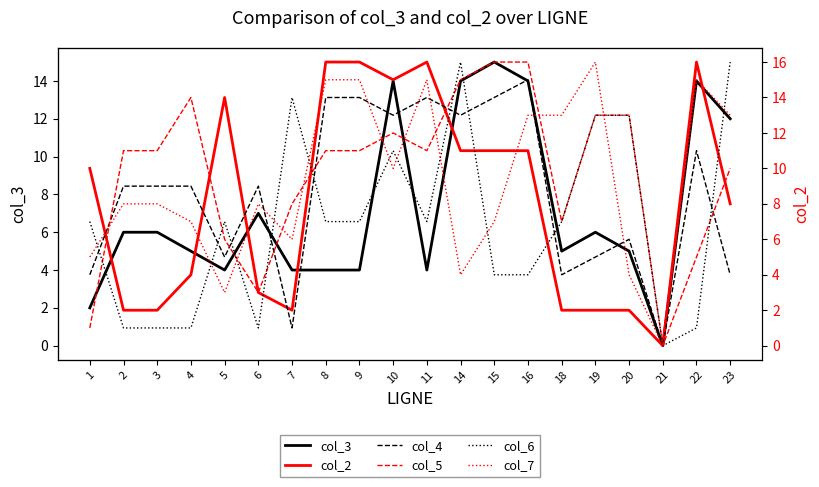

What is the sum of the col_3 values at 19 and 9?

10